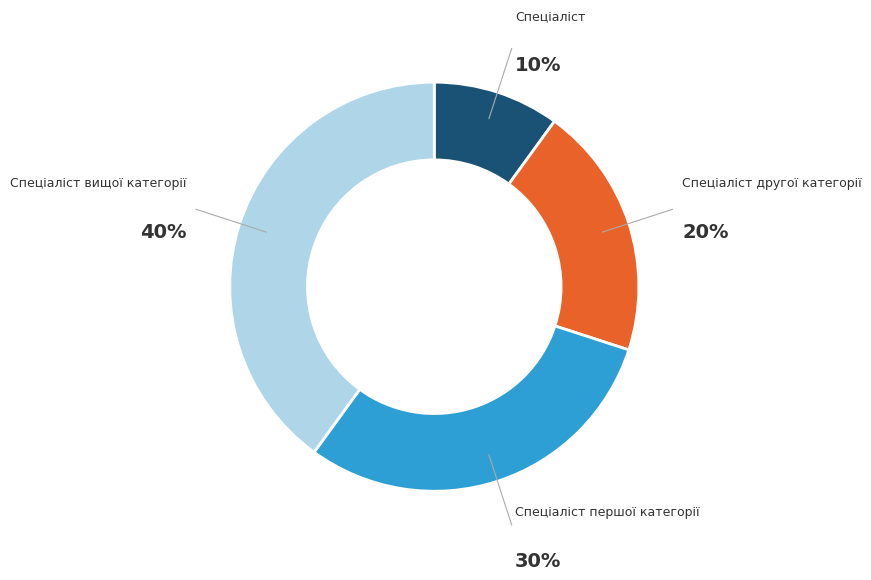

The Спеціаліст першої категорії slice represents 17% of the pie. True or false?

False